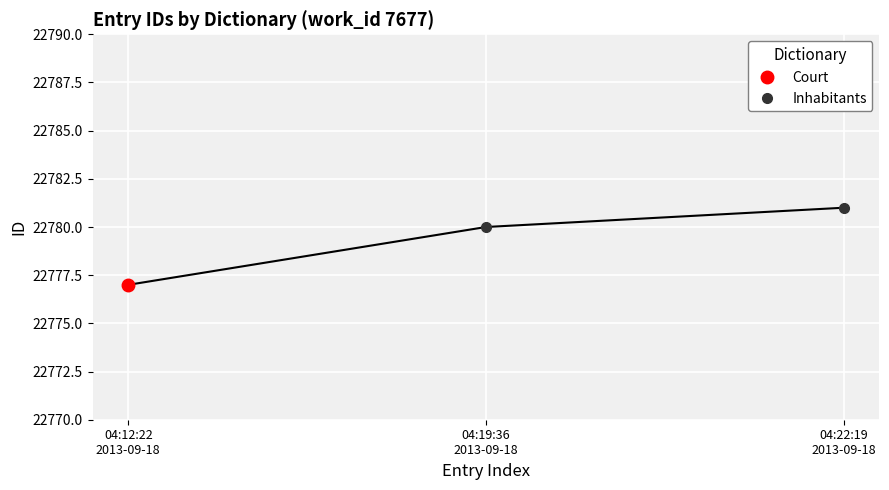

What is the greatest value displayed?

22781